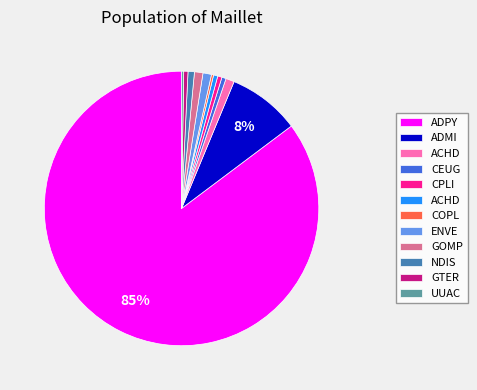

Is there any slice that represents more than half of the pie?

Yes